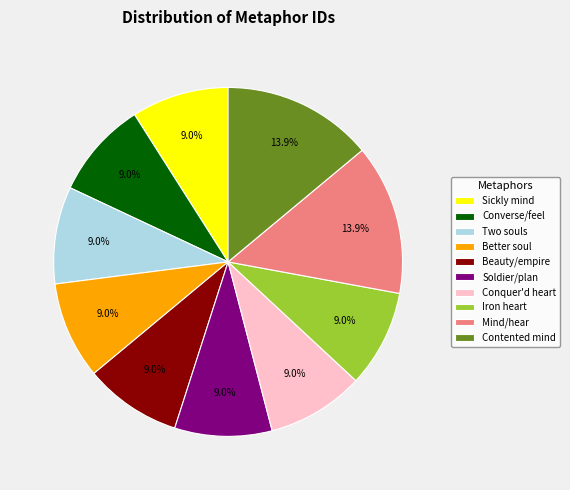

What is the ratio of the value at Soldier/plan to the value at Mind/hear?

0.6